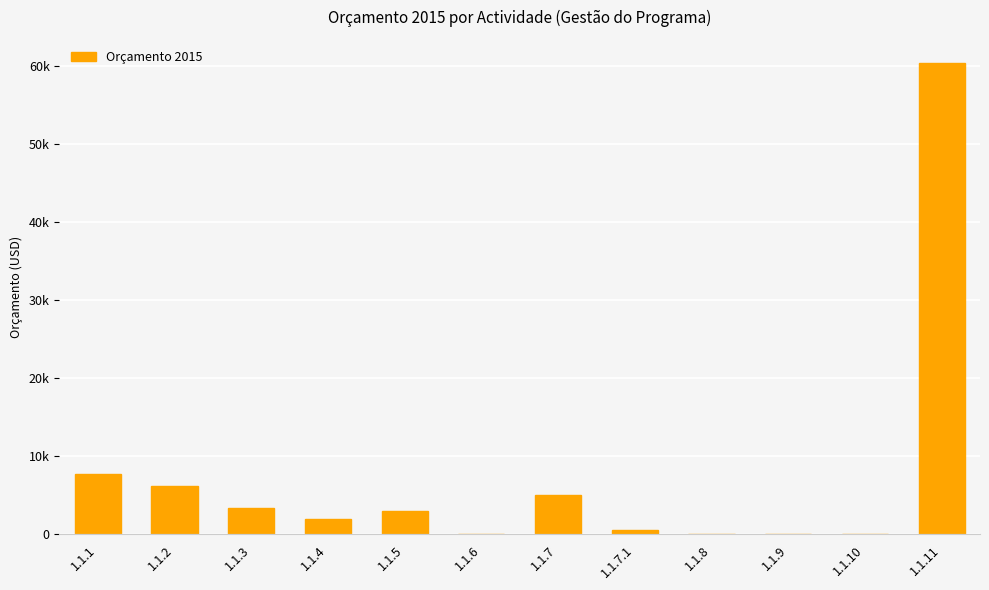

What is the difference between the maximum and minimum values?

60330.0